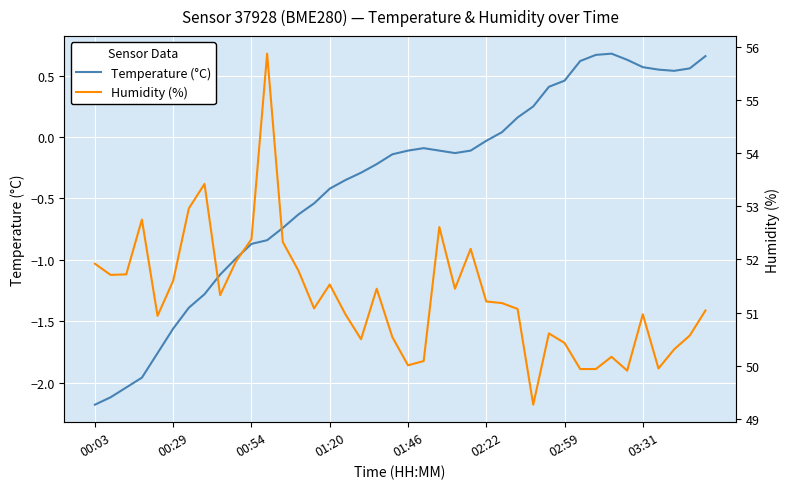

List the series in order of their overall mean, highest first.

Humidity (%), Temperature (°C)